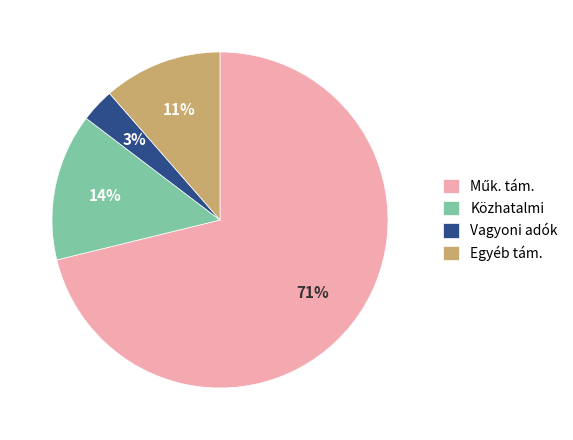

Does any single category account for the majority?

Yes